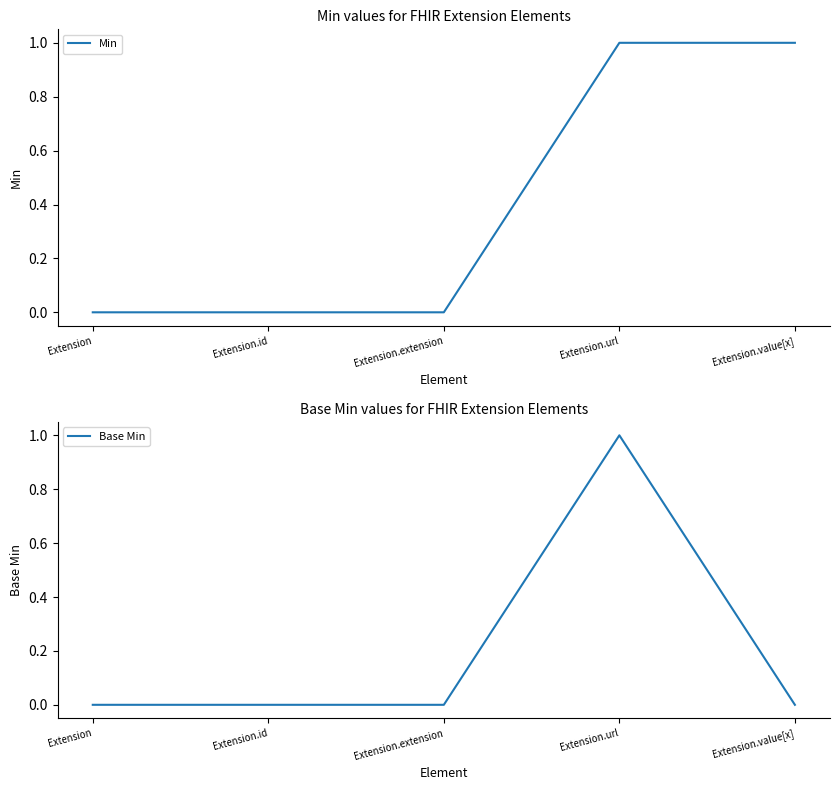

Which label corresponds to the largest value in the chart?

Extension.url